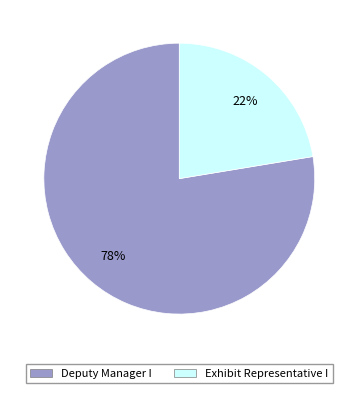

Which slice is the smallest?

Exhibit Representative I